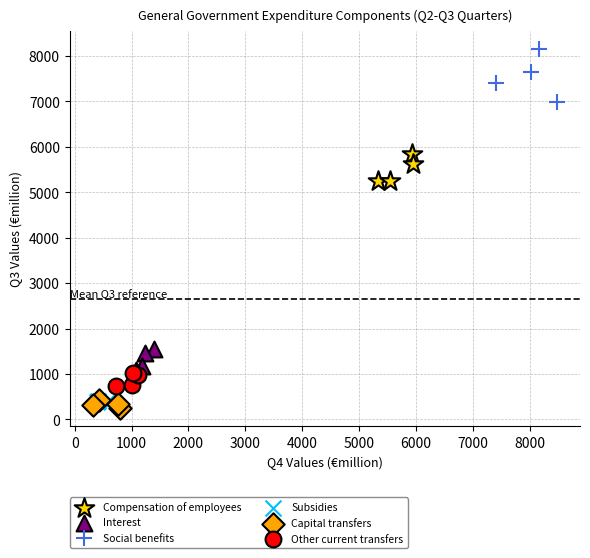

Which series contains the lowest Y value?

Capital transfers